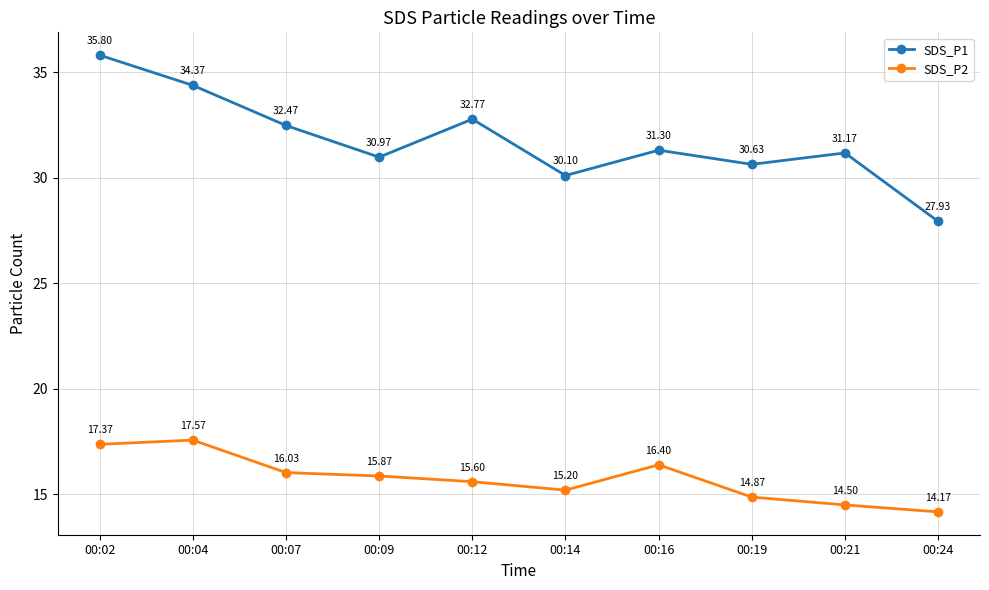

What is the maximum value shown in the chart?

35.8